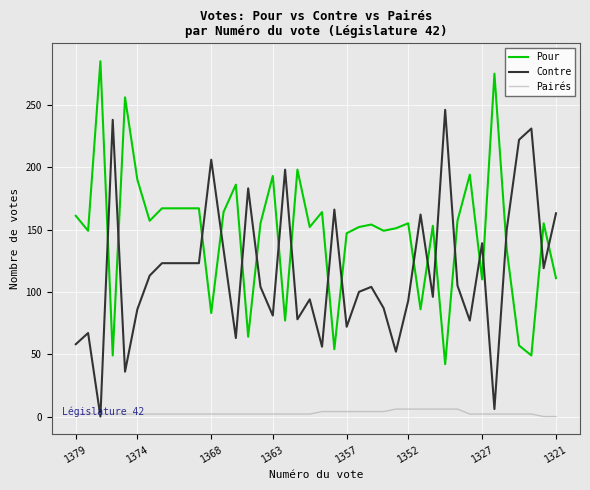

True or false: Pairés and Pour intersect in this chart.

False